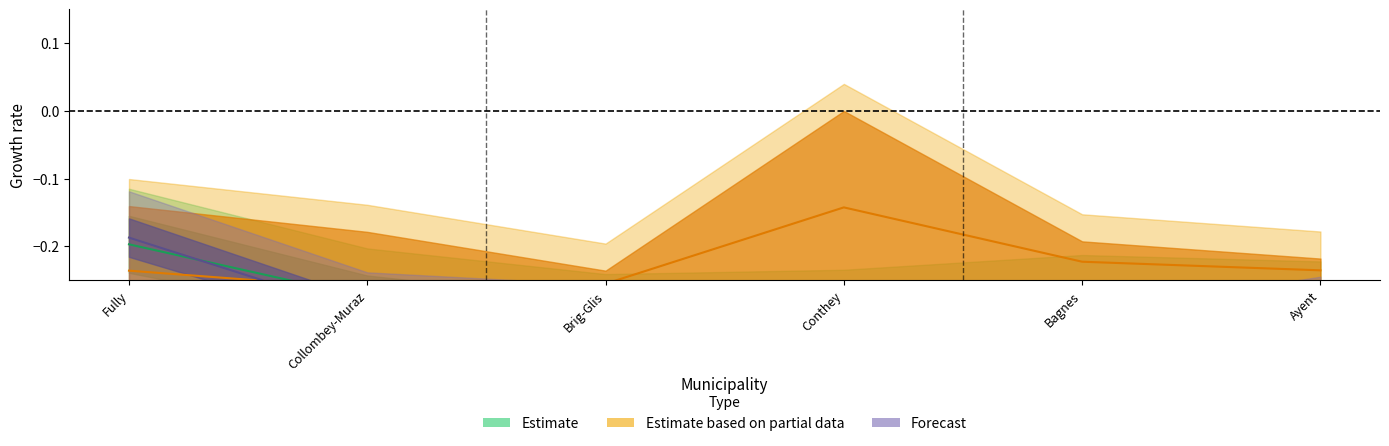

Which category has the highest value in the Estimate based on partial data series?

Conthey